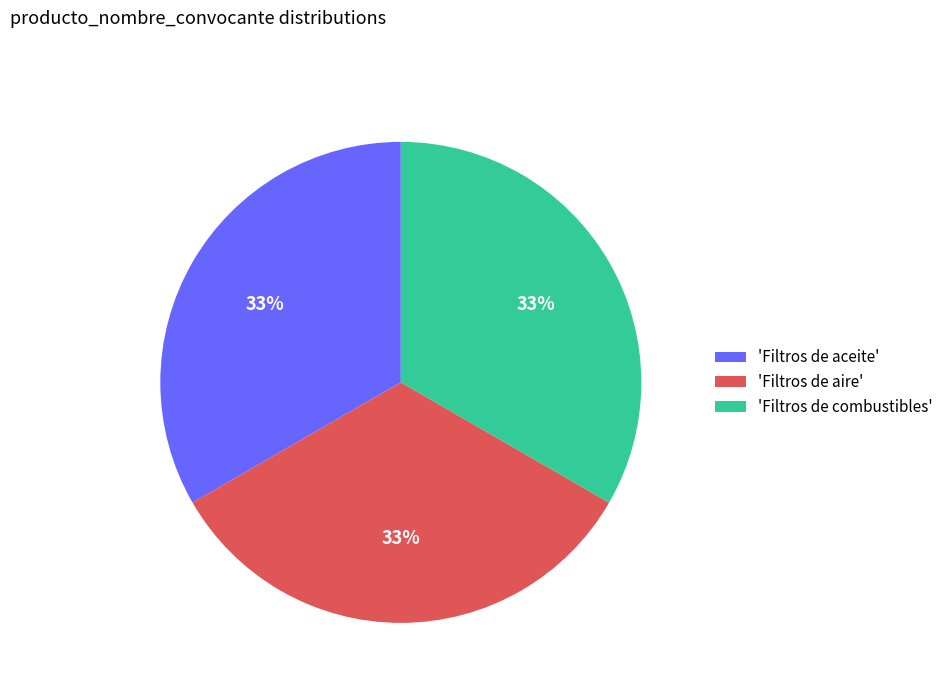

To the nearest percent, what portion does 'Filtros de combustibles' represent?

33%